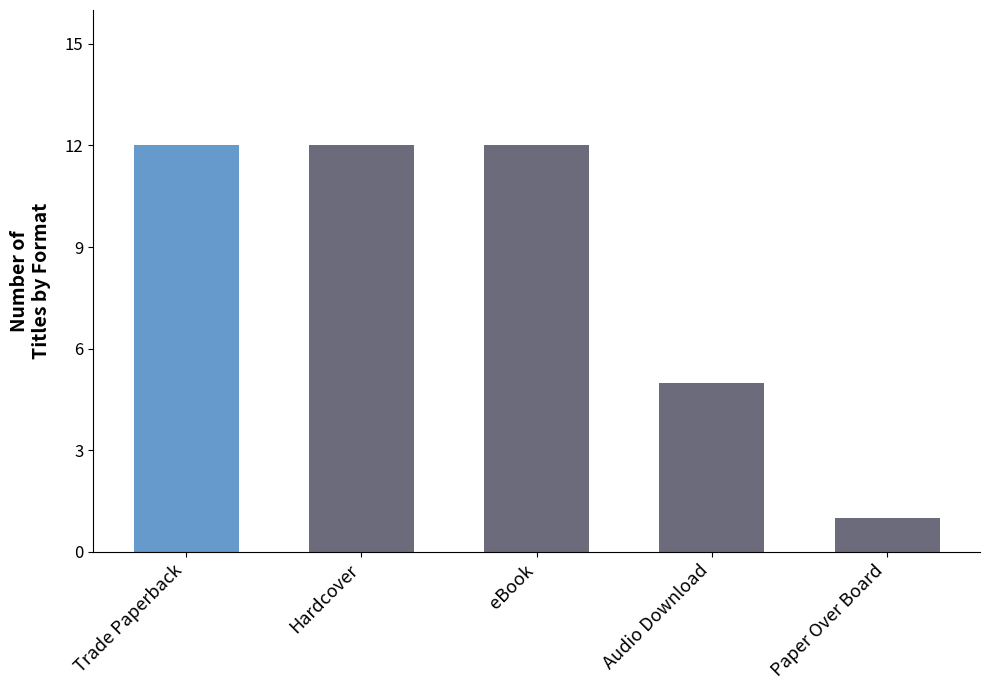

Which has a higher value, Hardcover or Paper Over Board?

Hardcover